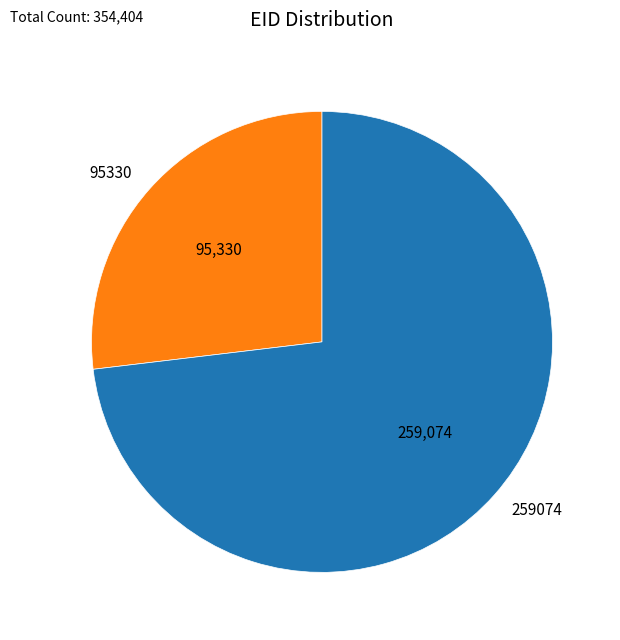

Does any single category account for the majority?

Yes